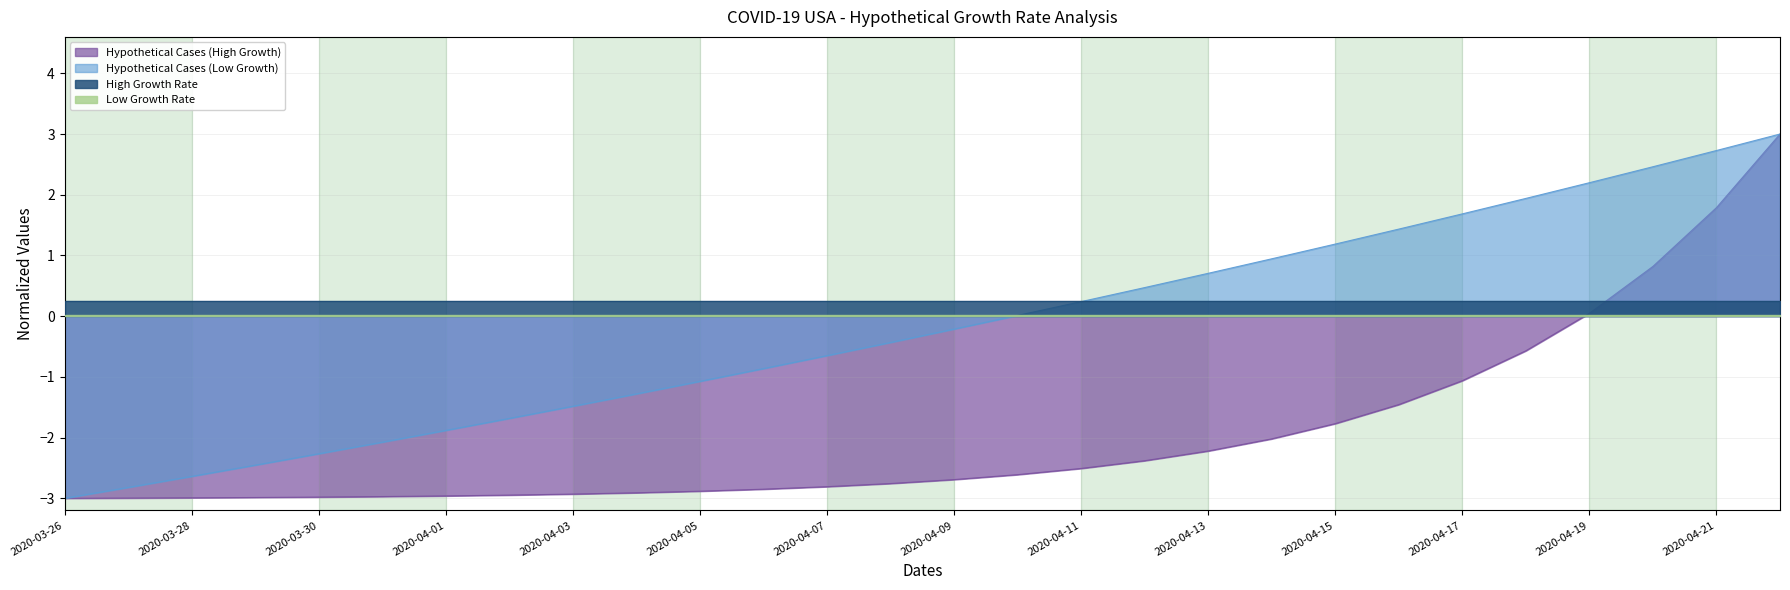

What is the minimum value for Hypothetical Cases (Low Growth)?

-3.0